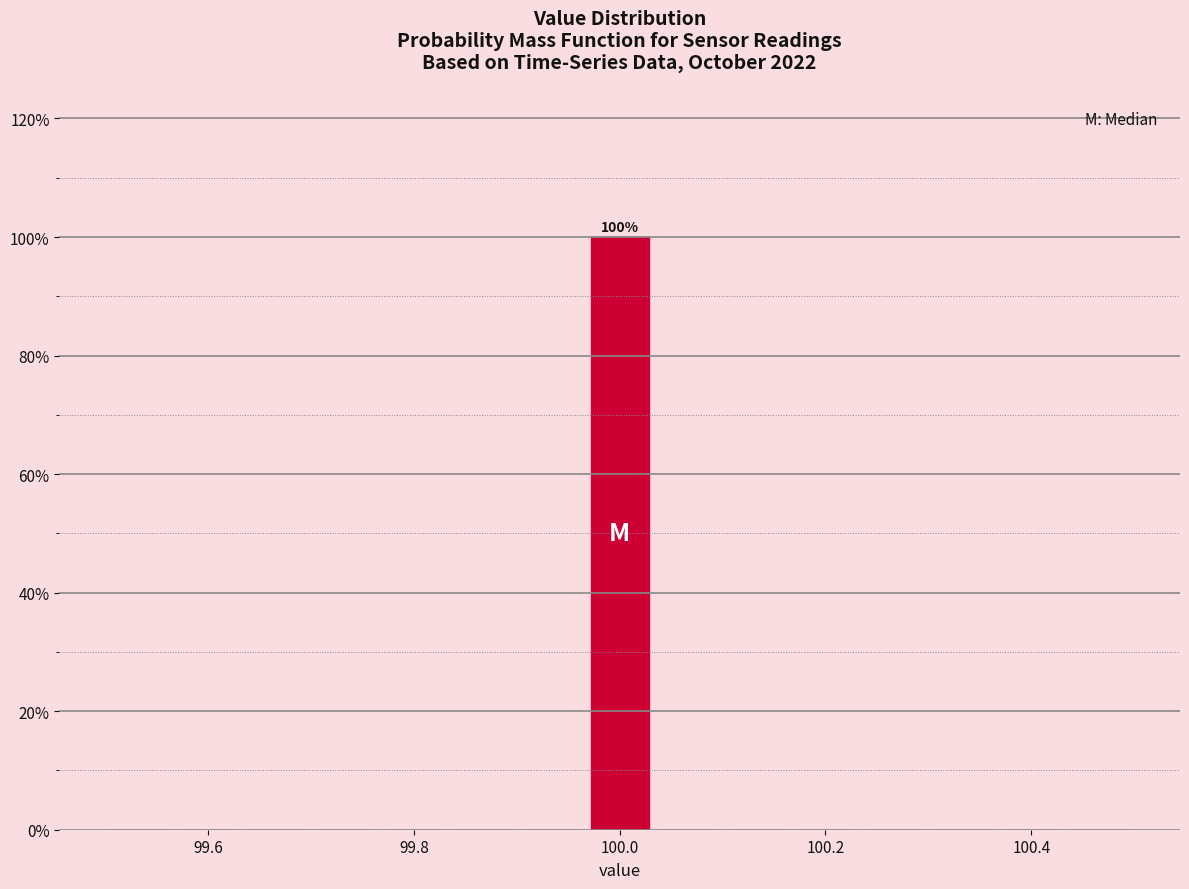

Read against the x-axis, roughly where is the centre of the tallest bar?

100.00